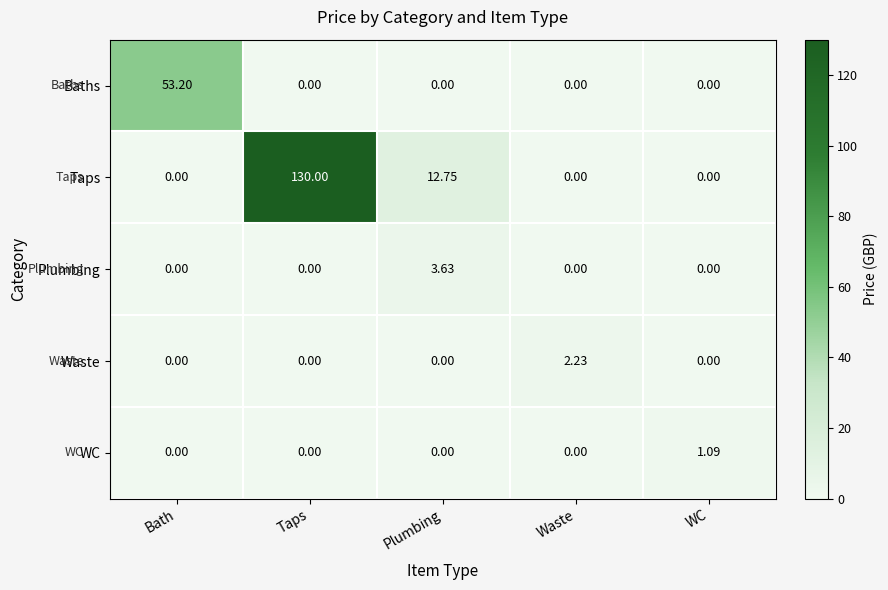

List the series in order of their peak value, lowest first.

WC, Waste, Plumbing, Baths, Taps